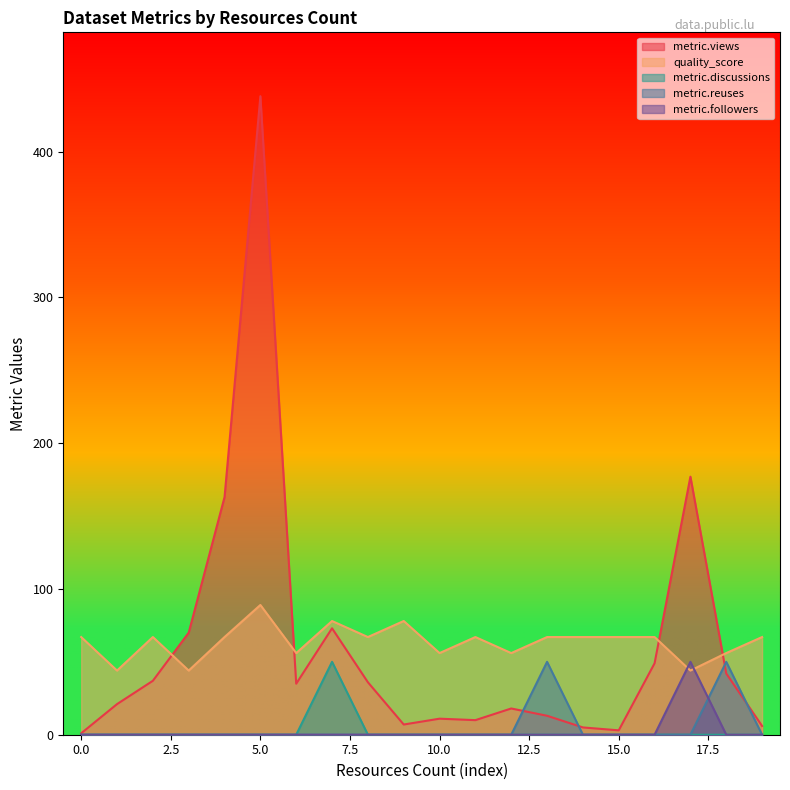

Which series has the largest range (max minus min)?

metric.views